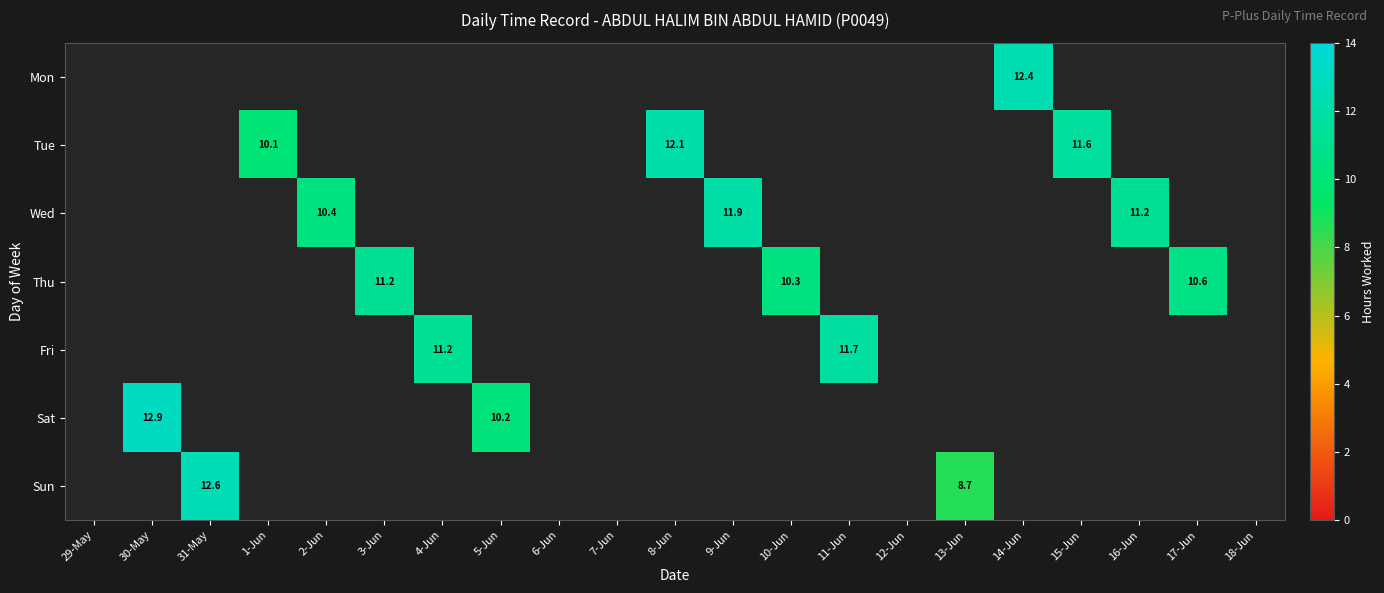

Which has a higher value, 17-Jun or 16-Jun?

16-Jun